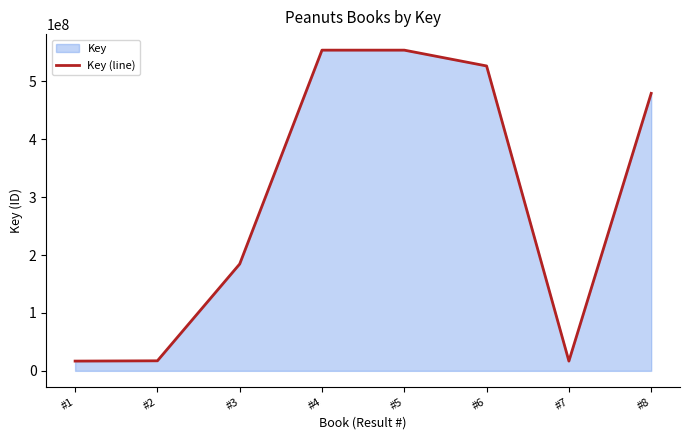

Reading left to right, transcribe all the data shown in this chart.

16842695	17336643	184634060	554147352	554149258	526835153	16842711	479456860